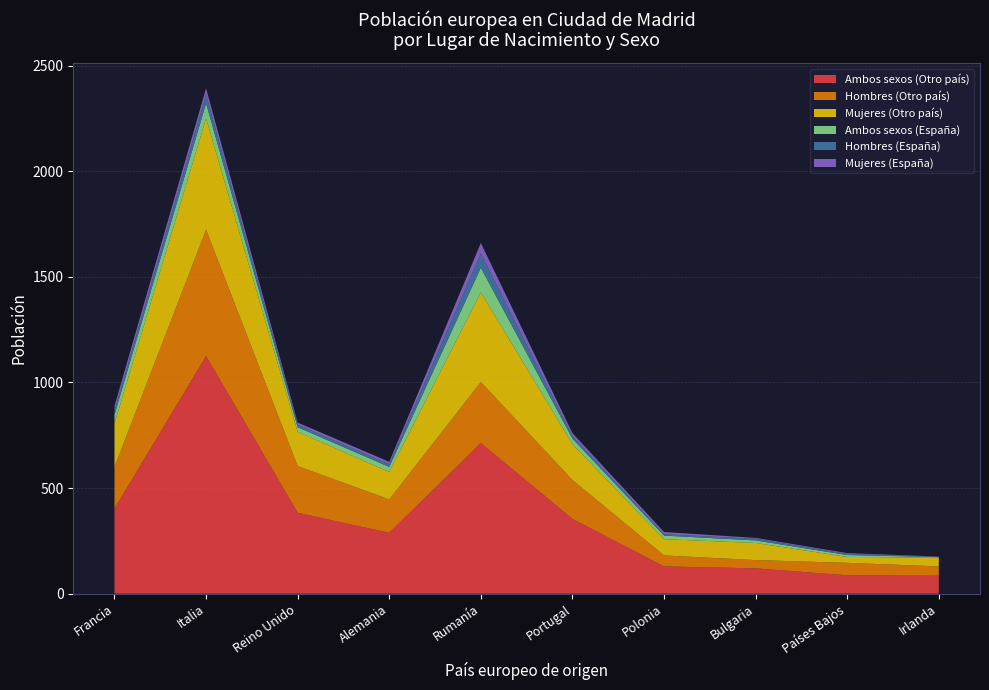

At which label does Ambos sexos (Otro país) reach its peak?

Italia